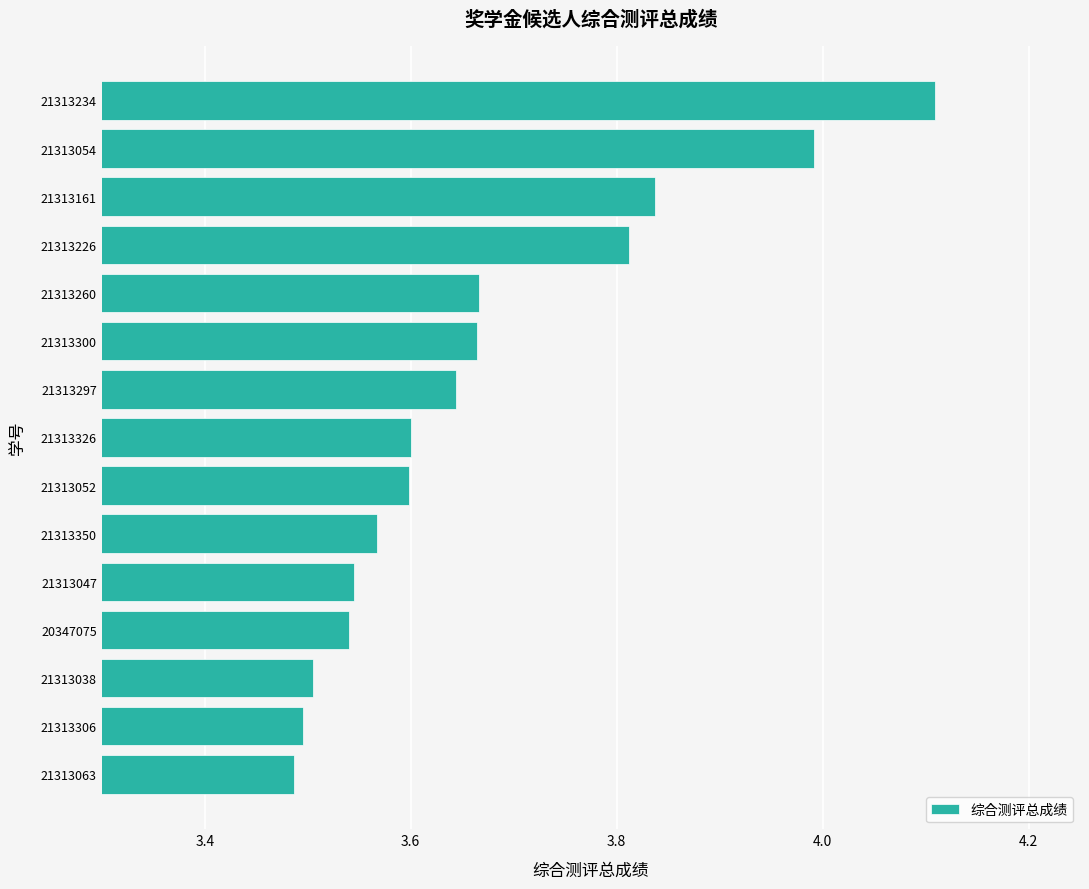

What is the sum of the values at 21313054 and 20347075?

7.5